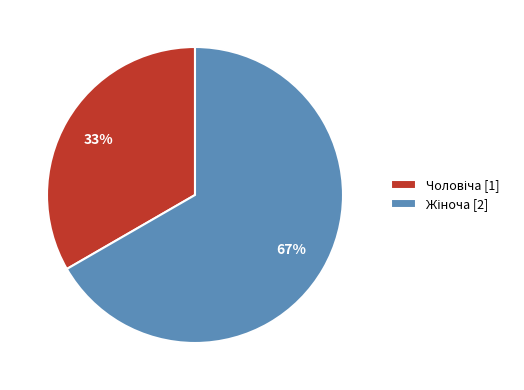

How many slices are in this pie chart?

2